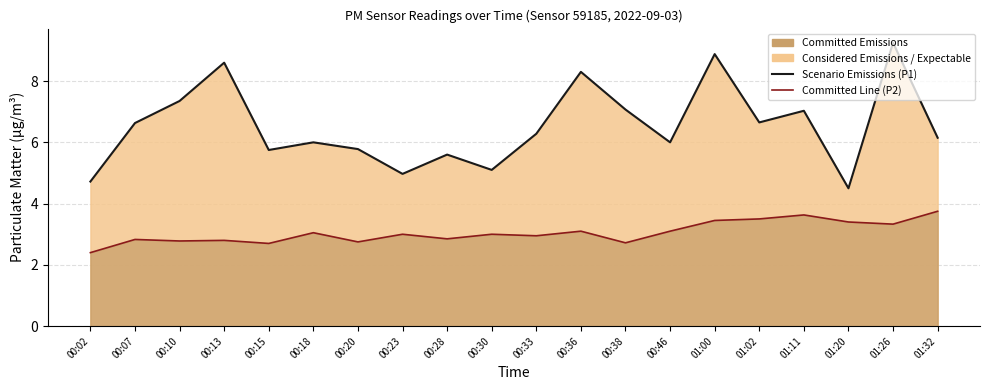

Read the P2 Committed Line value at 00:23.

3.0